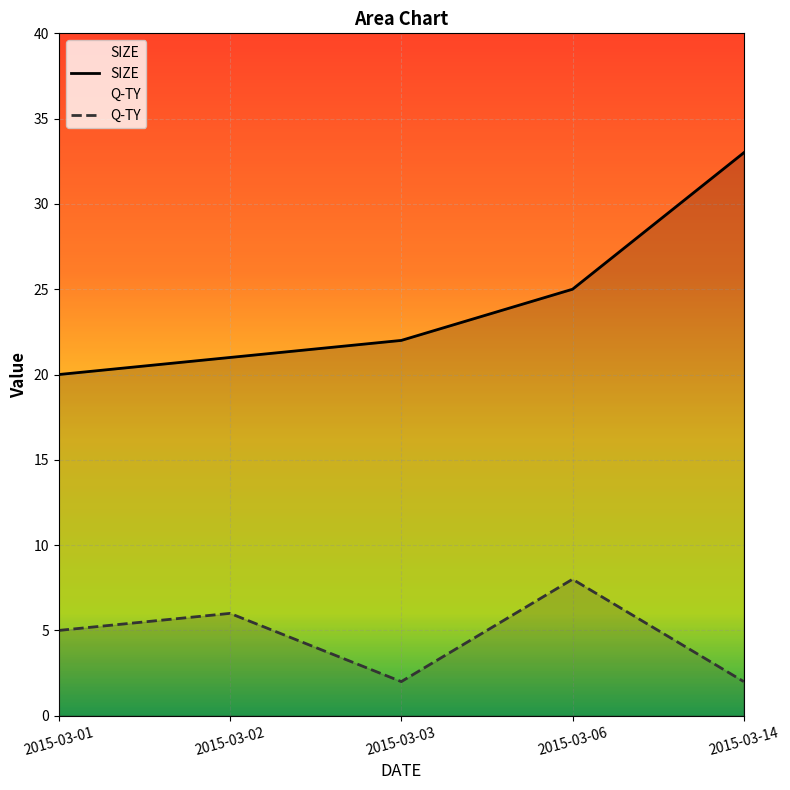

What are all the series names shown in the legend?

SIZE, Q-TY